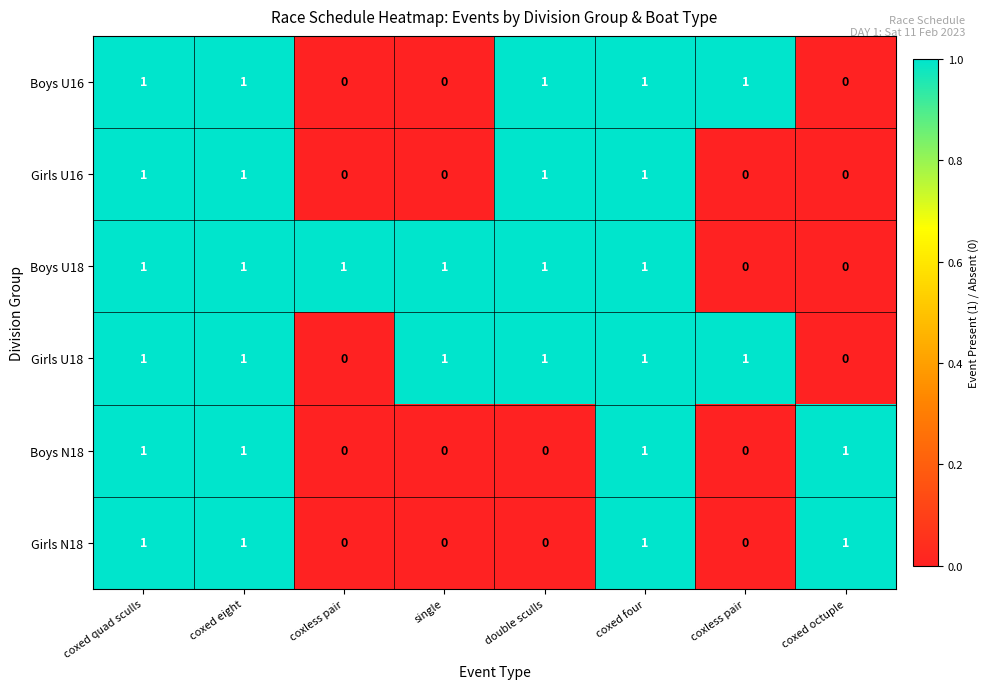

How many values in the Boys U16 series are below 1?

3